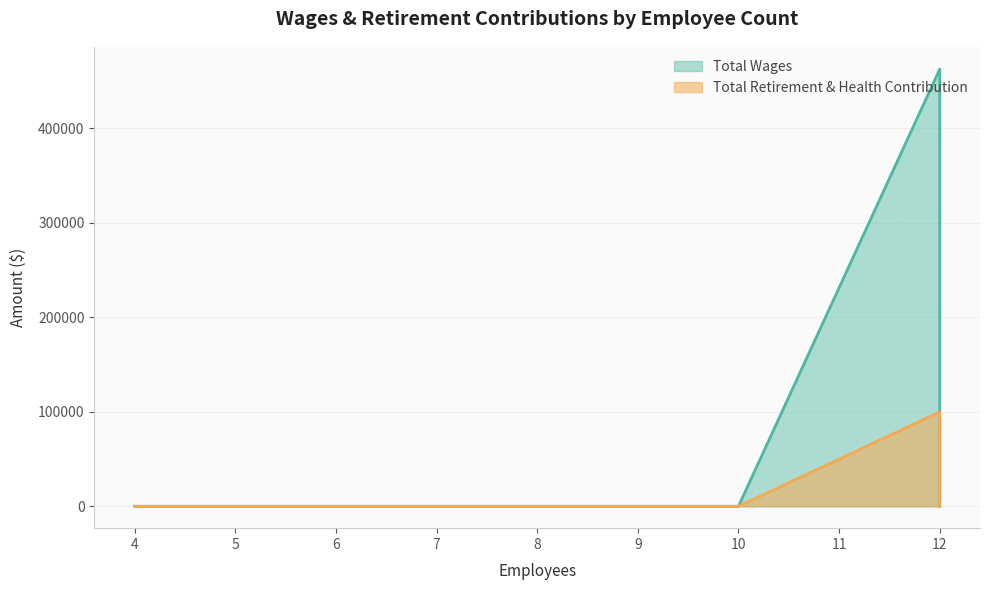

True or false: Total Retirement & Health Contribution and Total Wages cross at least once.

False